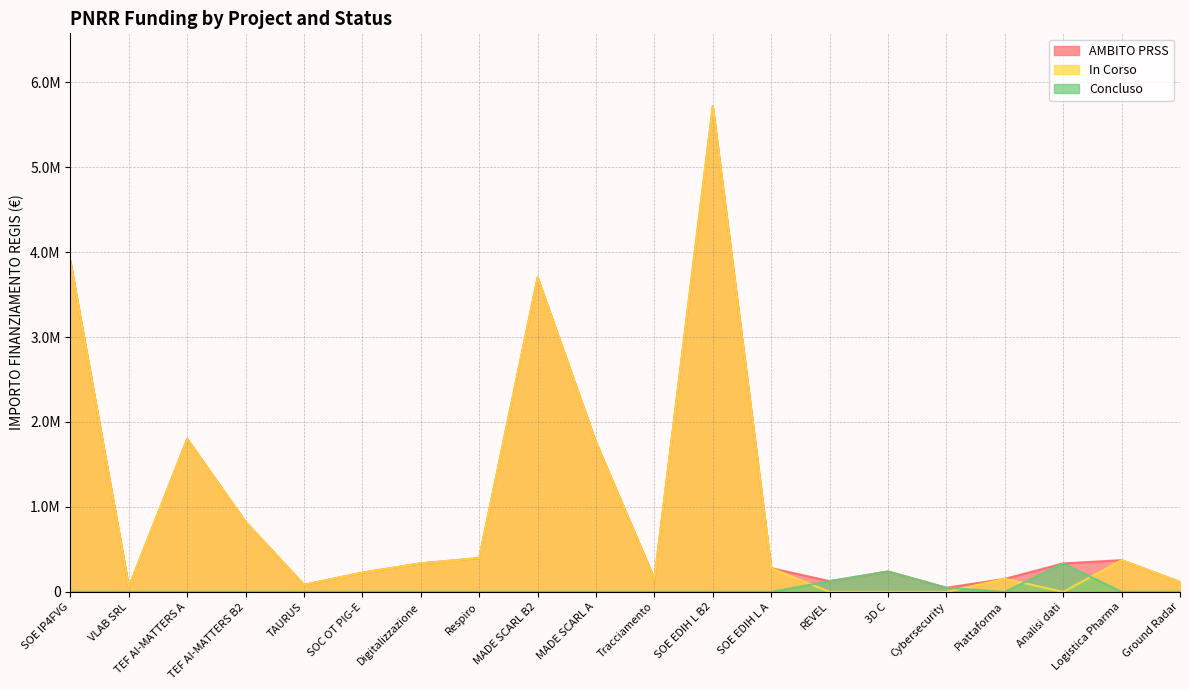

What is the difference between the second highest and second lowest values in the Concluso series?

240264.2